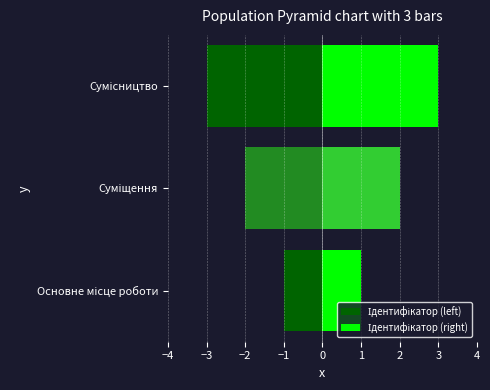

What is the difference between the second highest and minimum values?

1